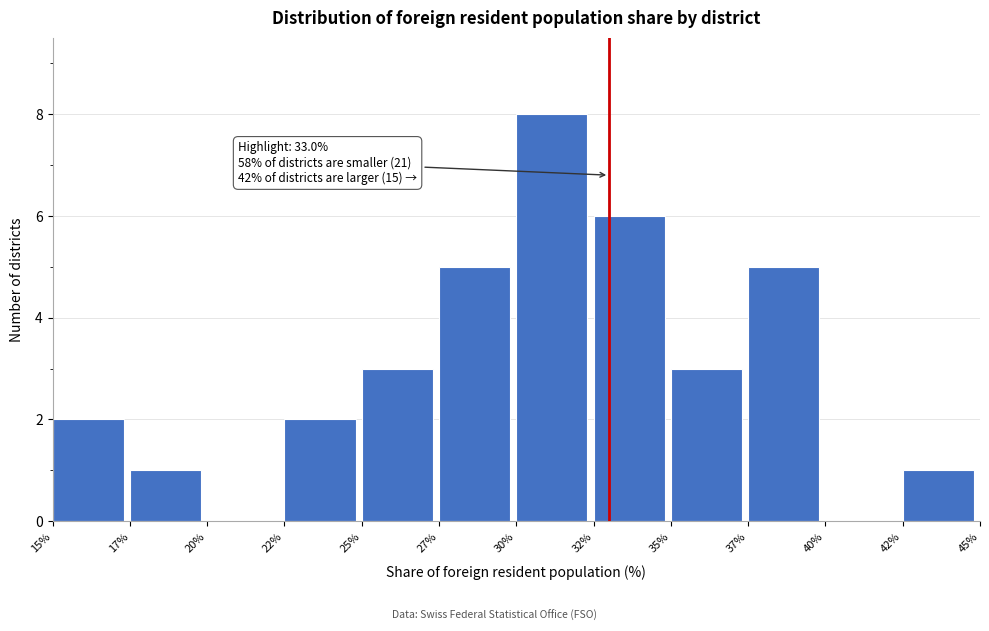

Reading right to left, what are all the values shown in this chart?

42%=1	40%=0	37%=5	35%=3	32%=6	30%=8	27%=5	25%=3	22%=2	20%=0	17%=1	15%=2